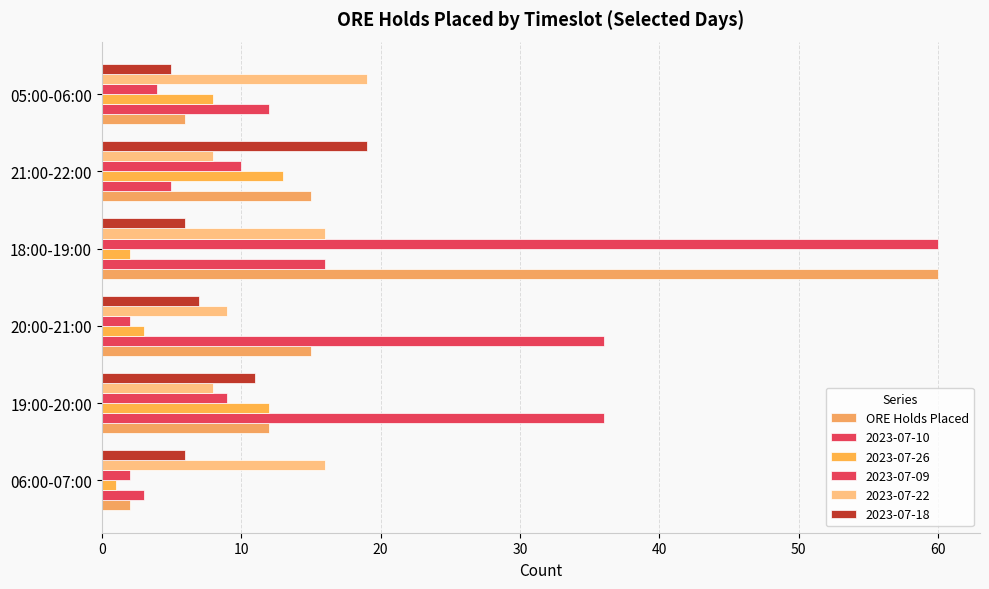

Count the number of categories in the chart.

6